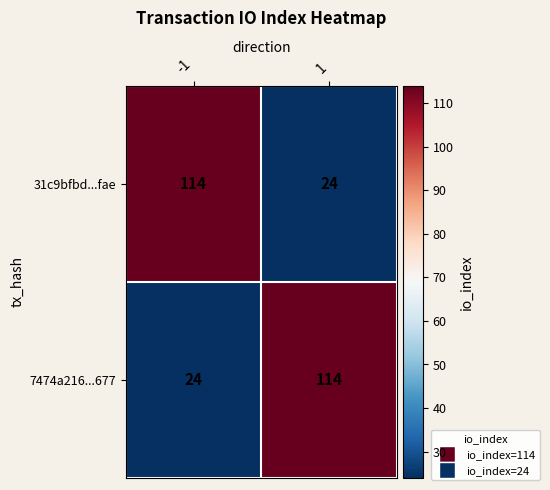

At how many categories does at least one series exceed 54?

2